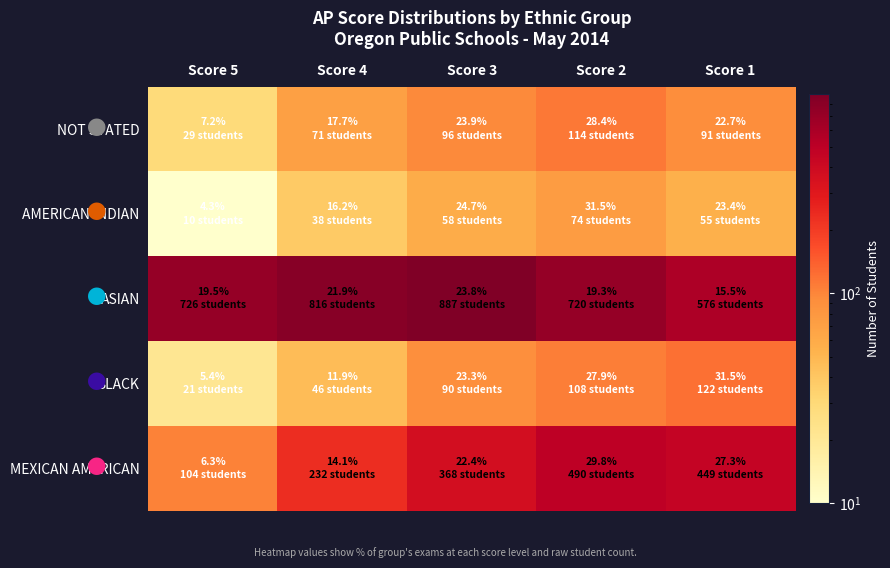

How many categories are shown in the chart?

5